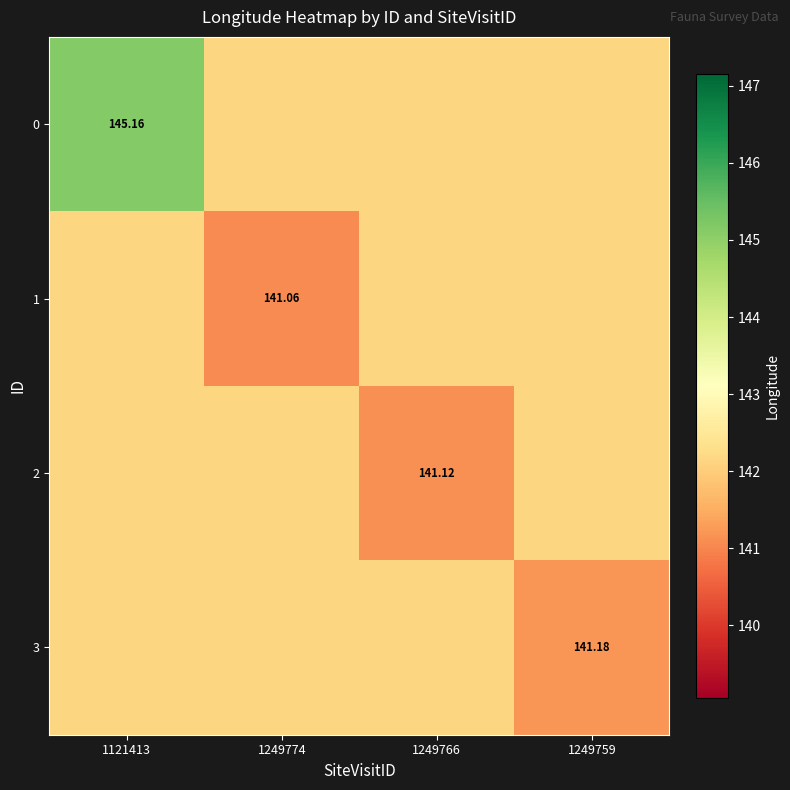

What is the minimum value shown in the chart?

141.1